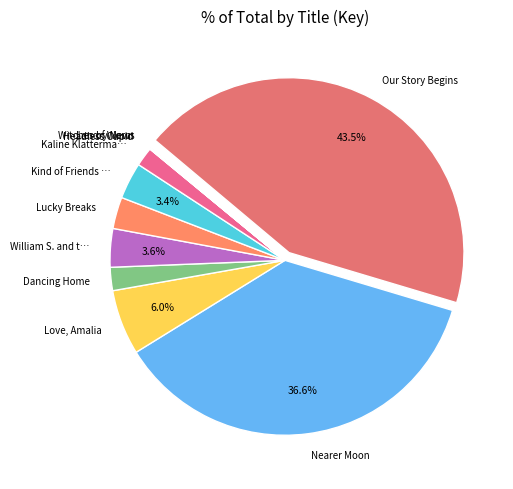

What portion of the pie excludes Love, Amalia?

94.0%